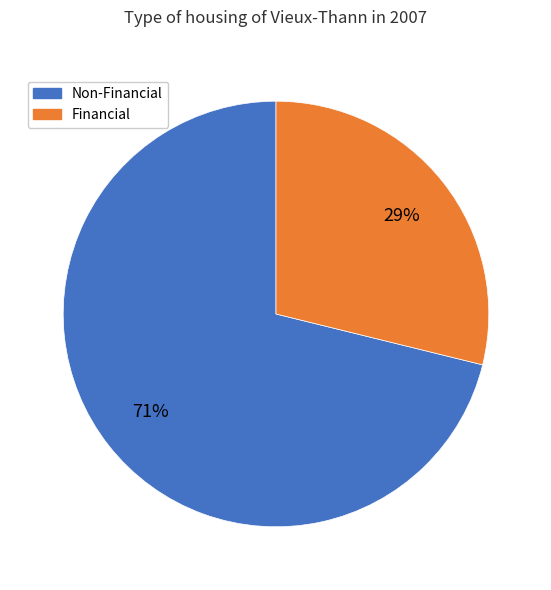

To the nearest percent, what is the average slice percentage?

50%